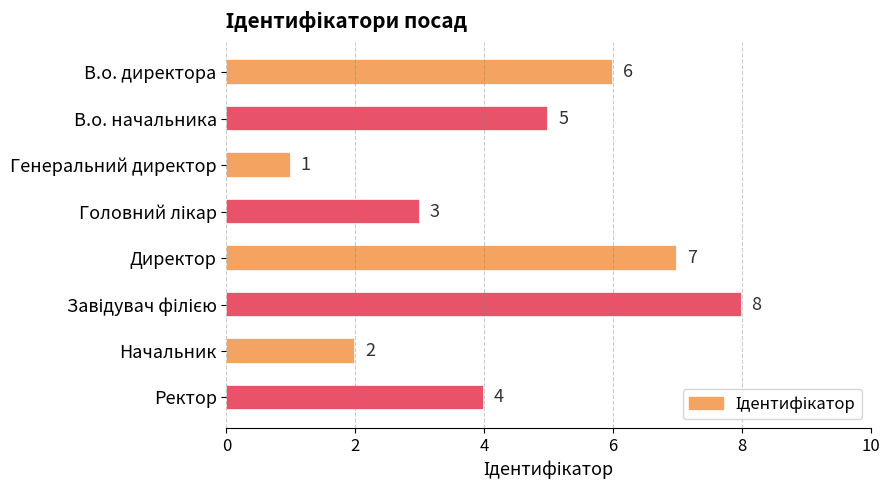

Reading top to bottom, list all the values displayed in this chart.

6	5	1	3	7	8	2	4